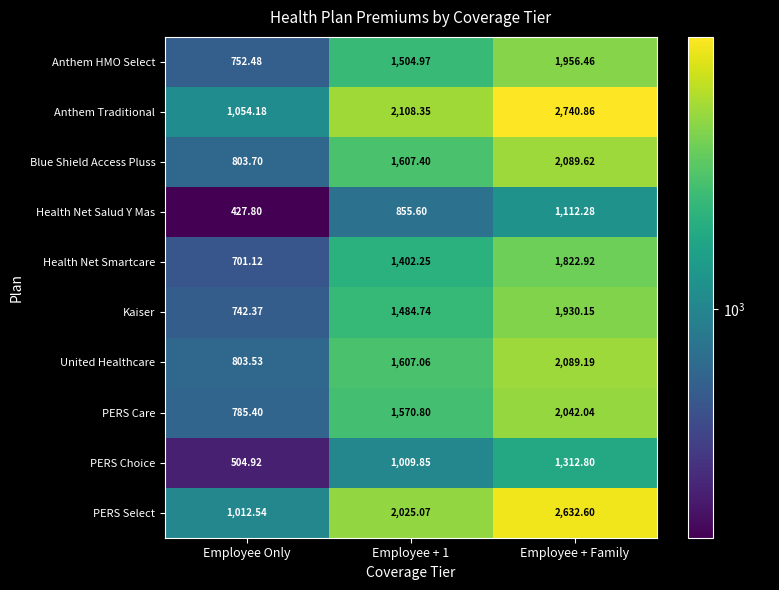

Which category has the lowest value in the Health Net Salud Y Mas series?

Employee Only